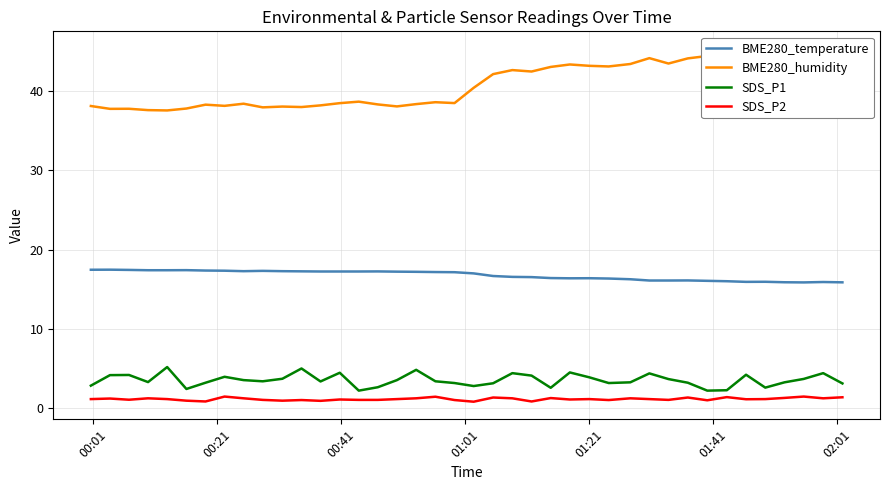

What is the sum of all SDS_P1 values?

139.8